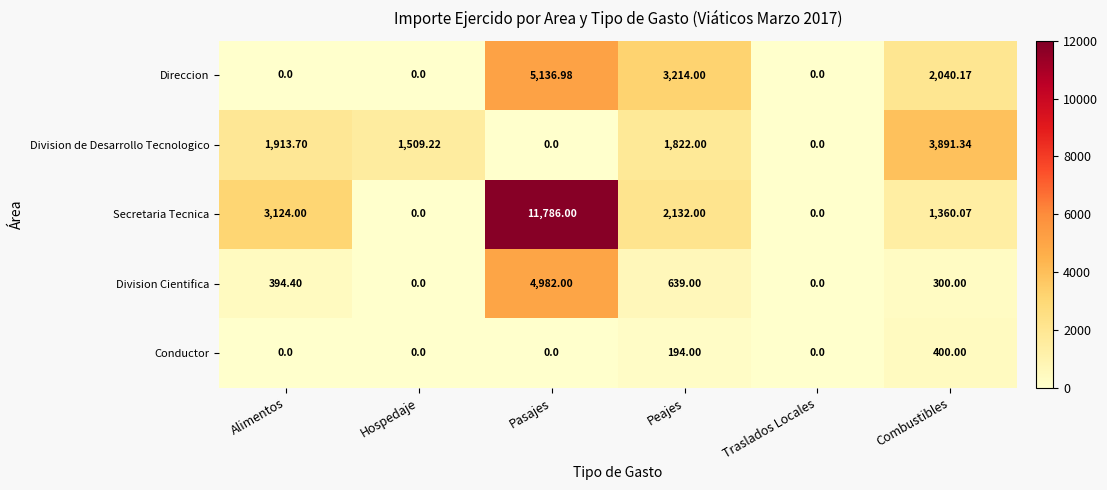

Between Alimentos and Hospedaje, which series saw the biggest shift?

Secretaria Tecnica